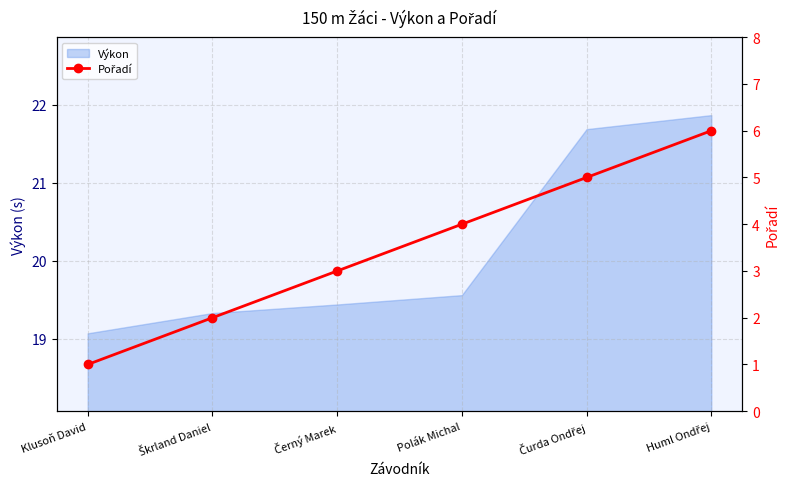

What is the highest value of the Výkon series?

21.9